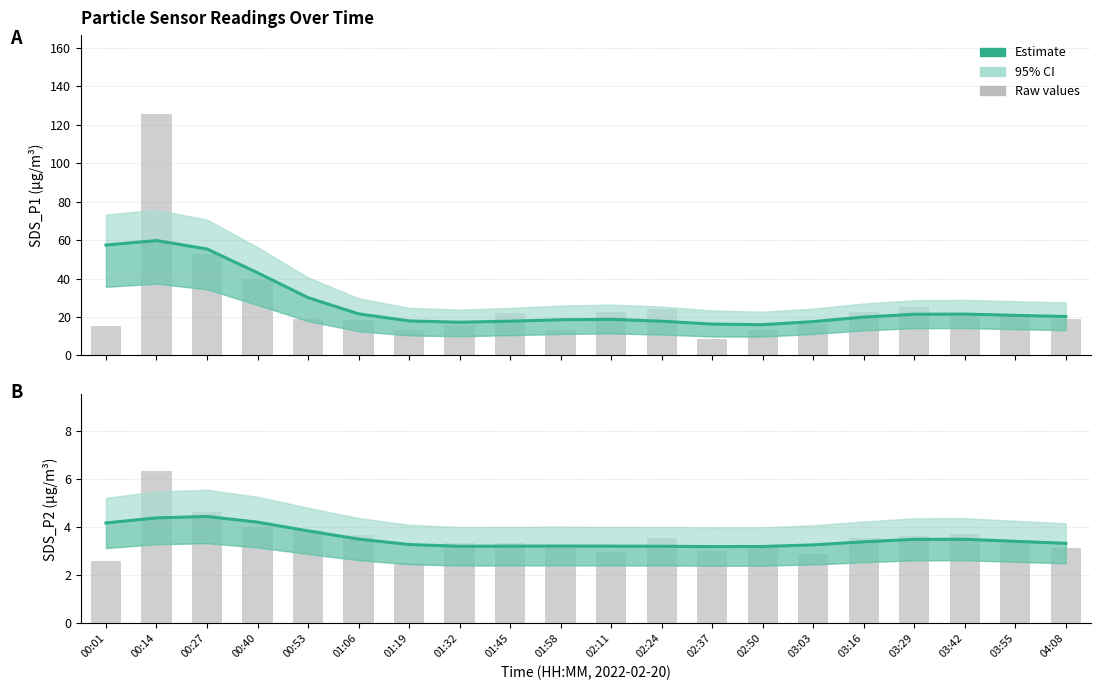

Reading left to right, transcribe all the data shown in this chart.

Estimate (SDS_P1): 00:01=57.5	00:14=59.8	00:27=55.4	00:40=43.0	00:53=30.1	01:06=21.7	01:19=18.0	01:32=17.3	01:45=17.8	01:58=18.6	02:11=18.8	02:24=17.8	02:37=16.3	02:50=16.0	03:03=17.6	03:16=20.0	03:29=21.4	03:42=21.5	03:55=20.9	04:08=20.3
Estimate (SDS_P2): 00:01=4.2	00:14=4.4	00:27=4.4	00:40=4.2	00:53=3.8	01:06=3.5	01:19=3.3	01:32=3.2	01:45=3.2	01:58=3.2	02:11=3.2	02:24=3.2	02:37=3.2	02:50=3.2	03:03=3.3	03:16=3.4	03:29=3.5	03:42=3.5	03:55=3.4	04:08=3.3